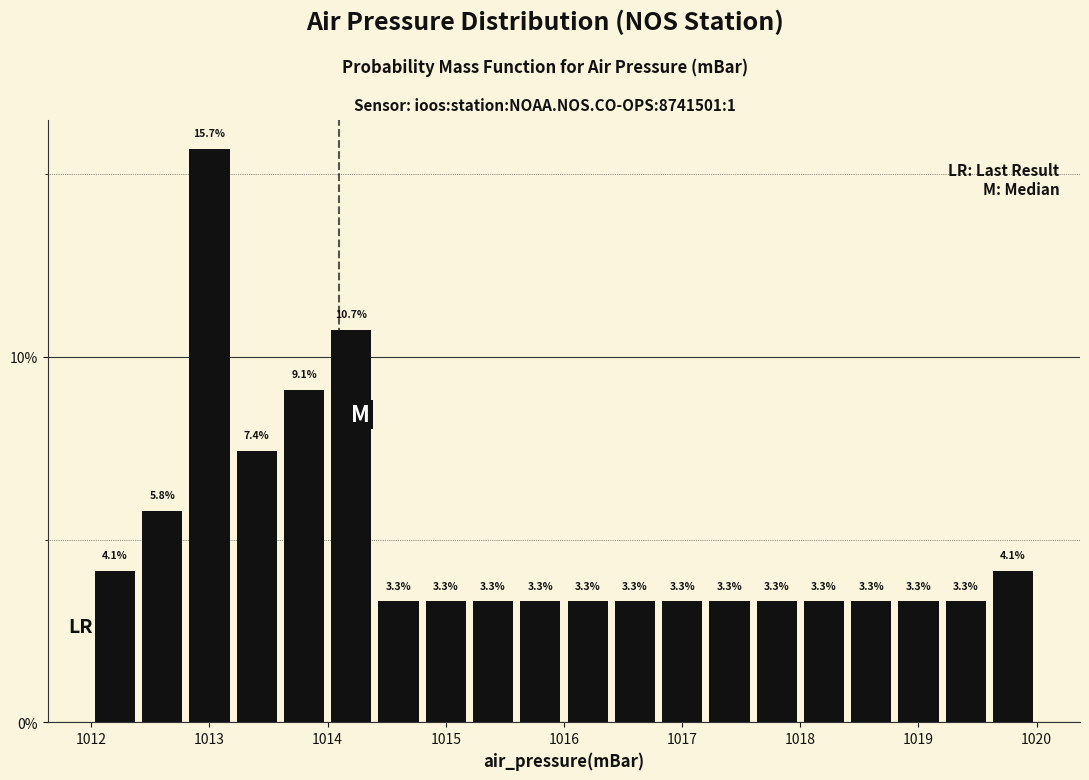

Which range on the x-axis has the tallest bar?

1012.8 to 1013.2